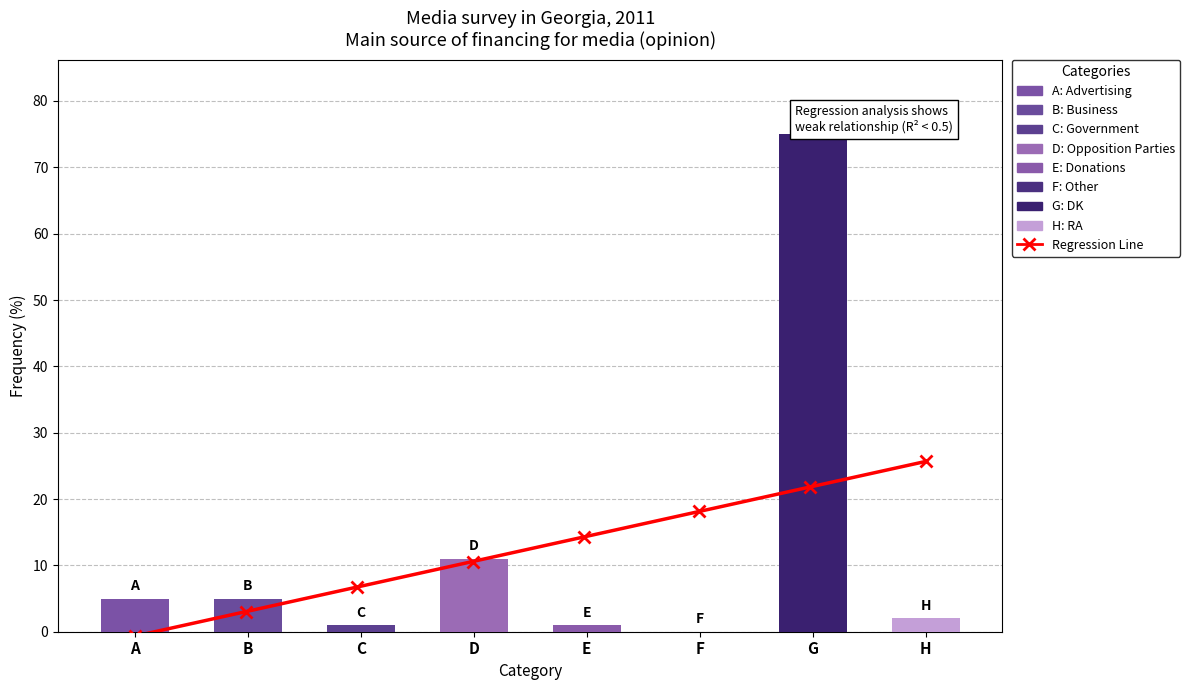

The value at D is 4. True or false?

False